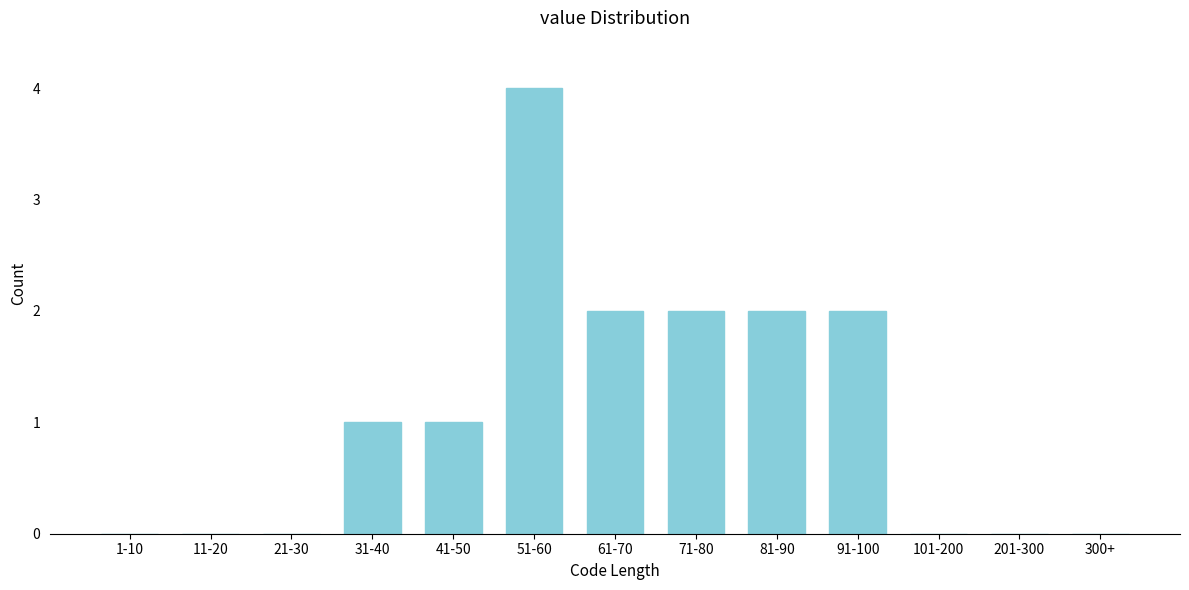

Reading left to right, what are all the values shown in this chart?

1-10=0	11-20=0	21-30=0	31-40=1	41-50=1	51-60=4	61-70=2	71-80=2	81-90=2	91-100=2	101-200=0	201-300=0	300+=0